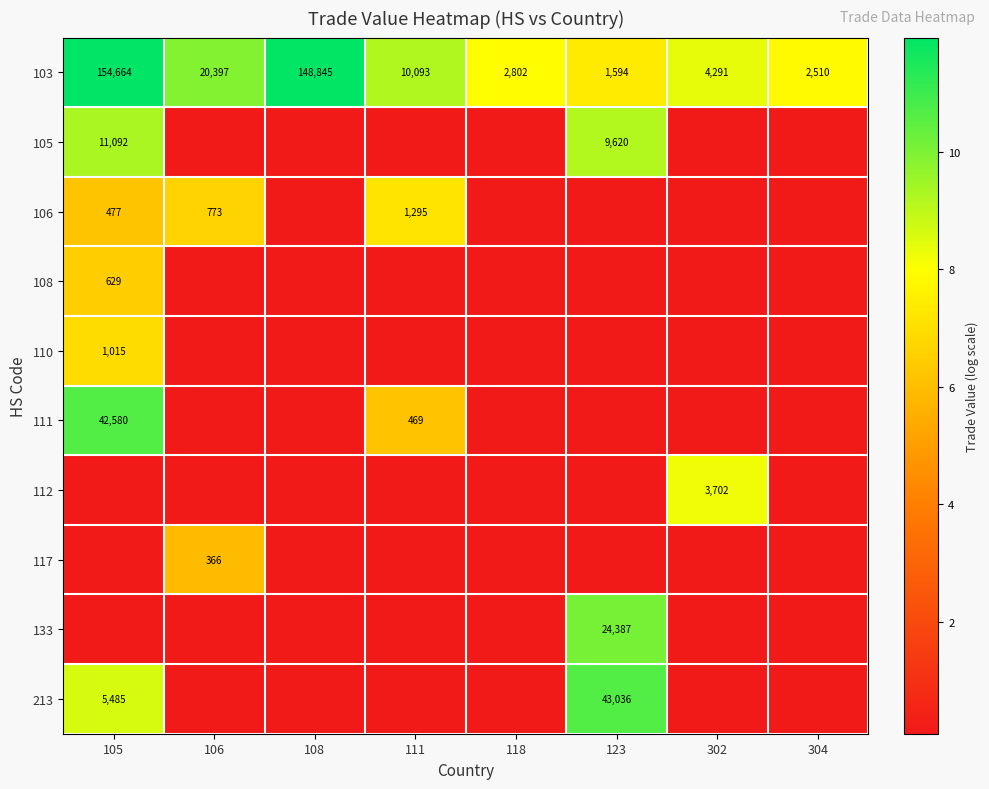

Which category has the highest value across all series?

105